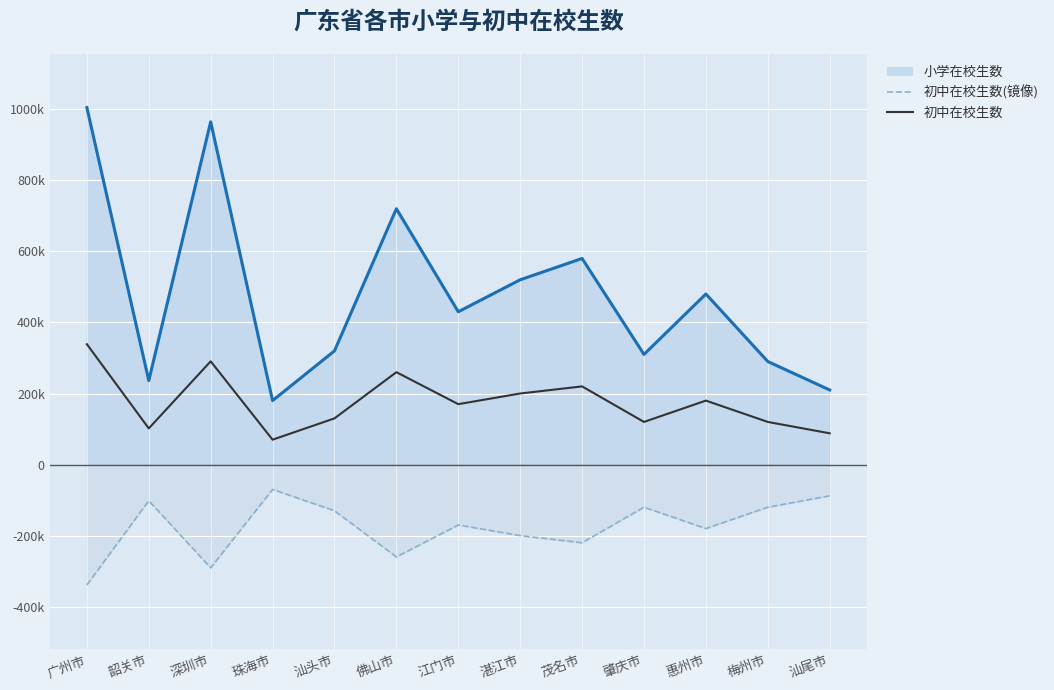

What is the average value?

176083